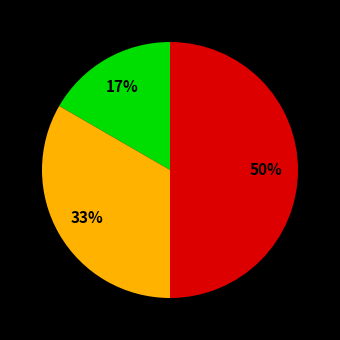

To the nearest percent, what is the average slice percentage?

33%